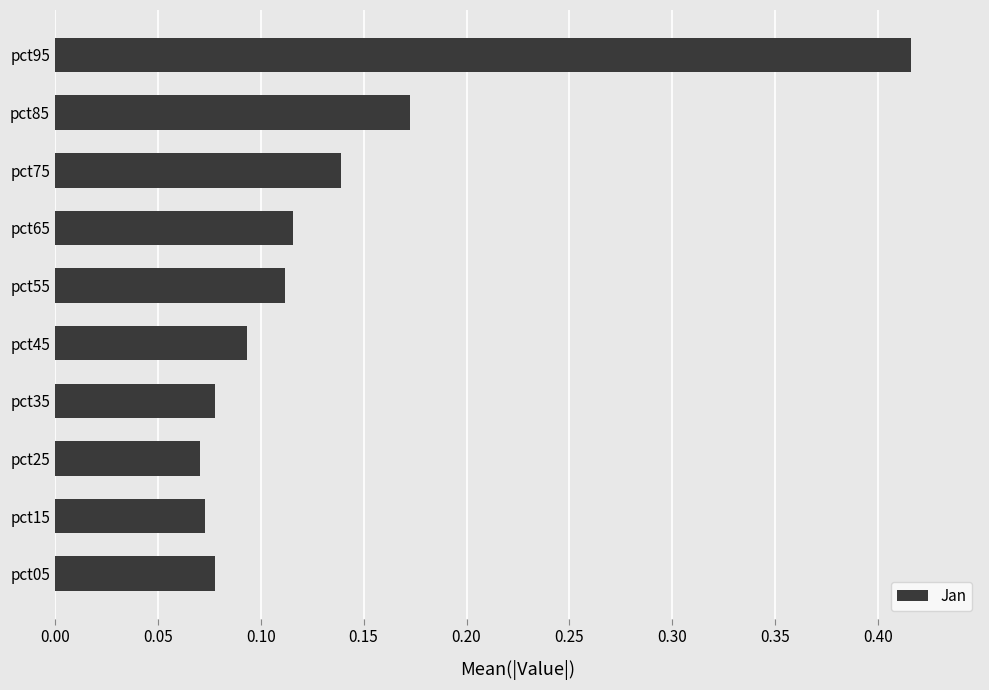

What is the sum of all values?

1.3